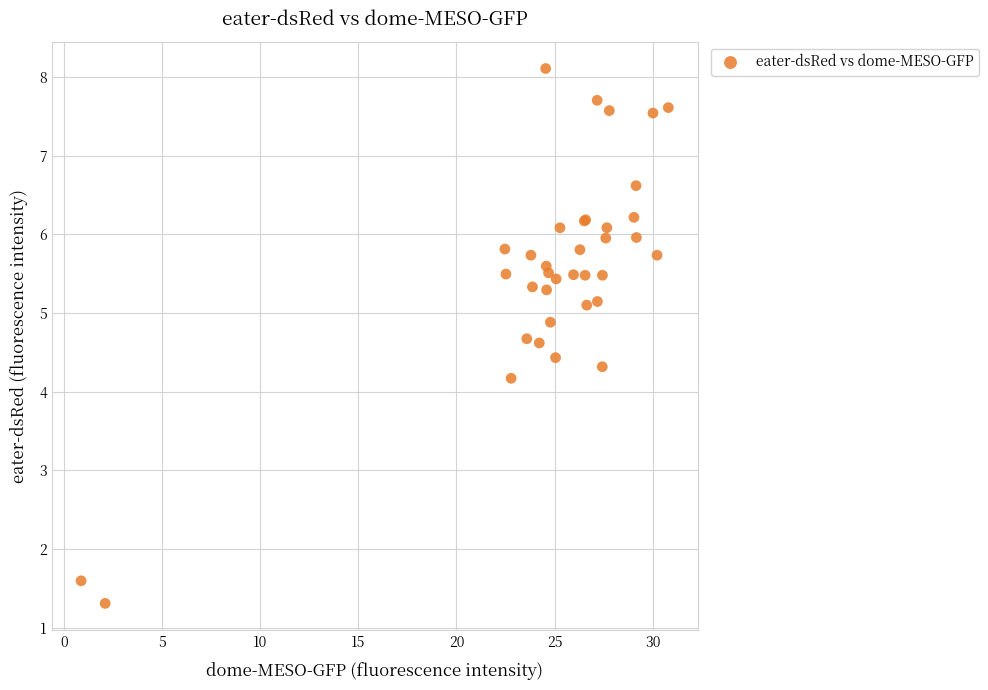

What Y value in the scatter plot is closest to 4?

4.2